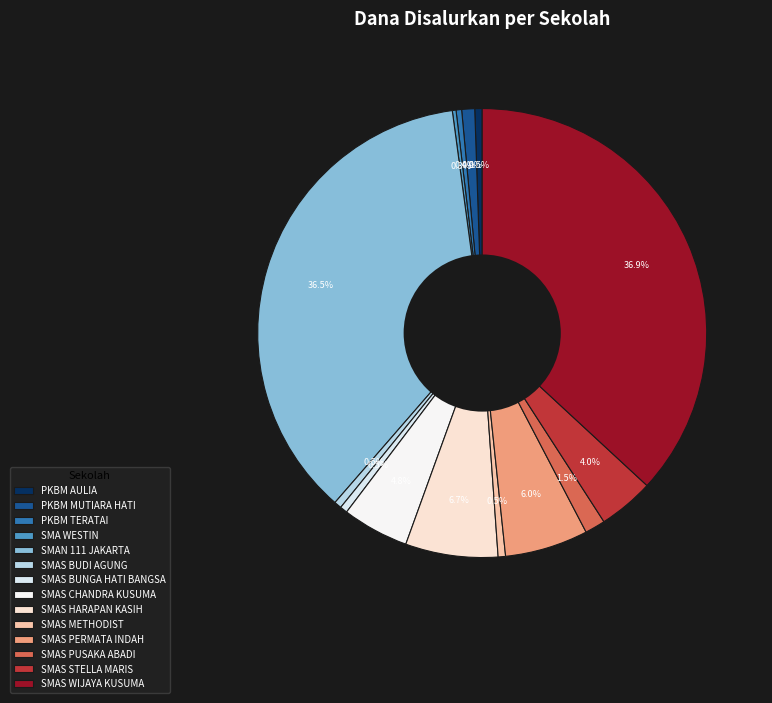

What percentage is the SMAS WIJAYA KUSUMA slice, to the nearest percent?

37%